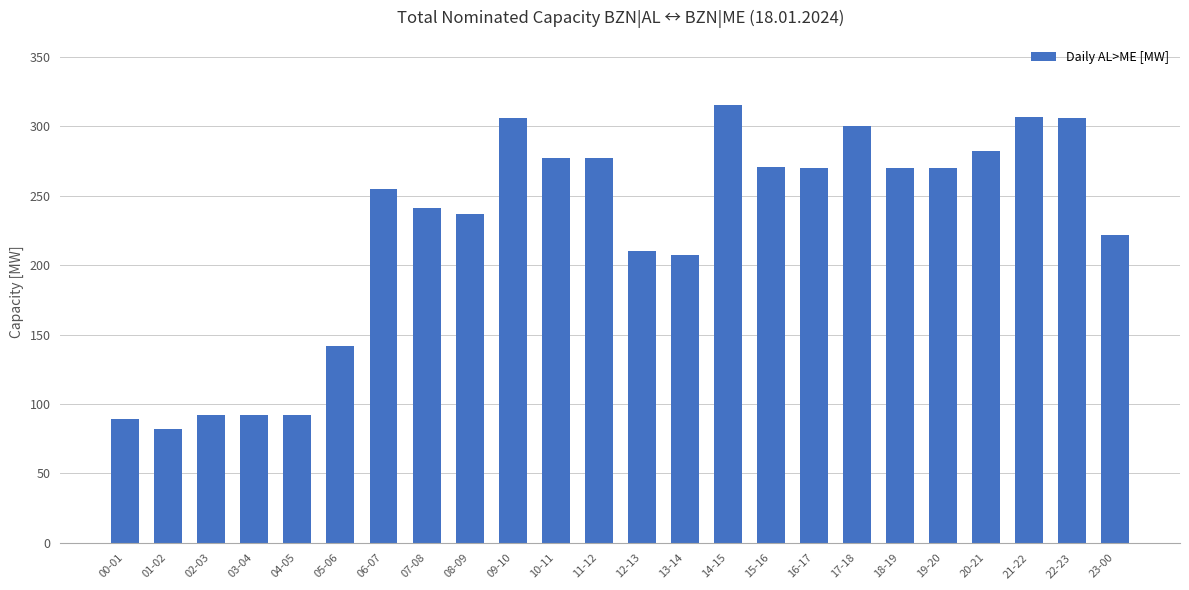

Are the bars grouped side by side (vs. stacked)?

No